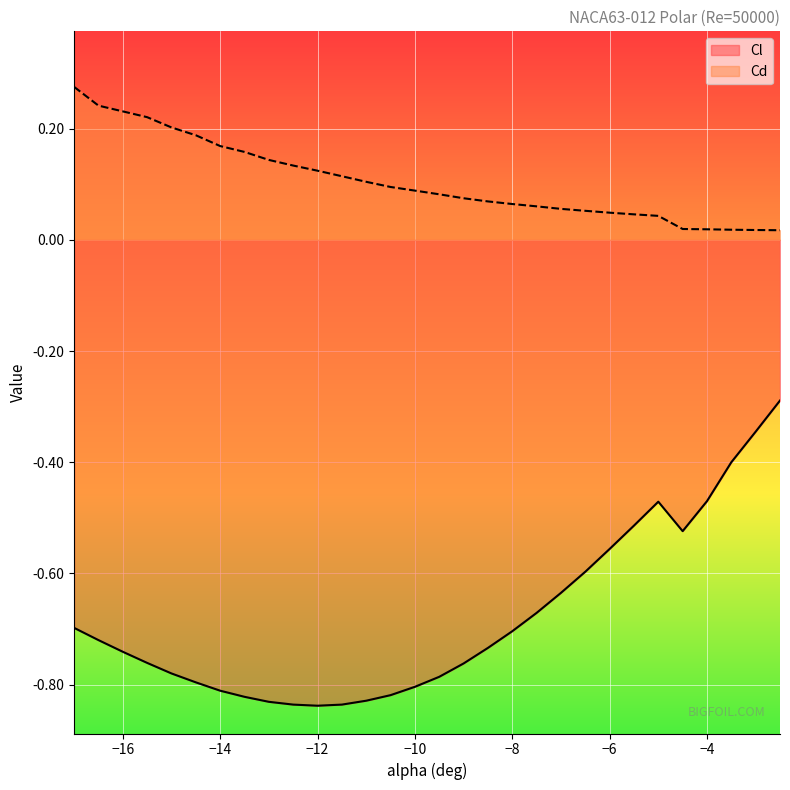

Which series has the widest spread of values?

Cl